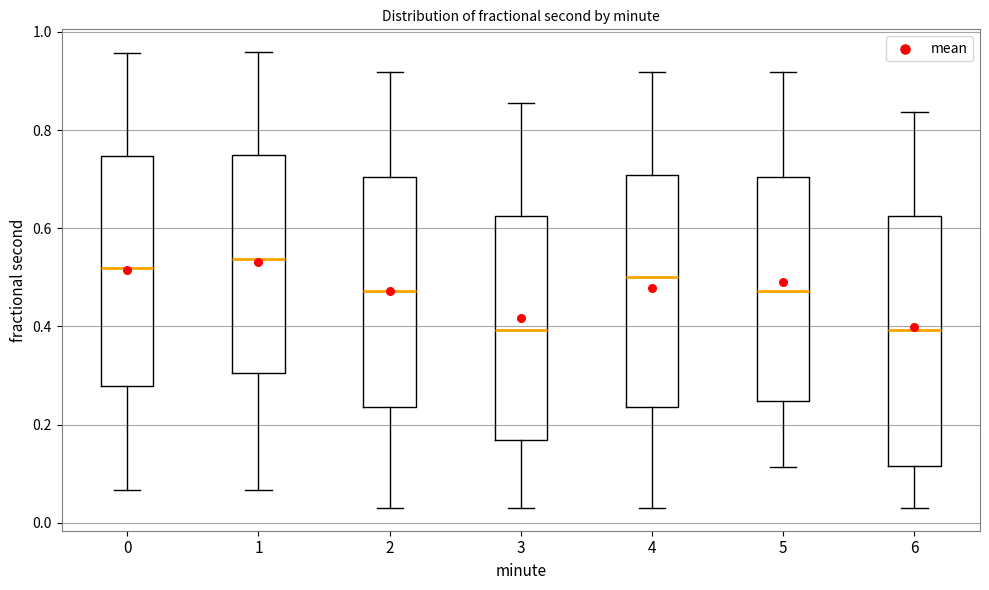

Comparing the boxes themselves (not the whiskers), which one is the tallest?

6